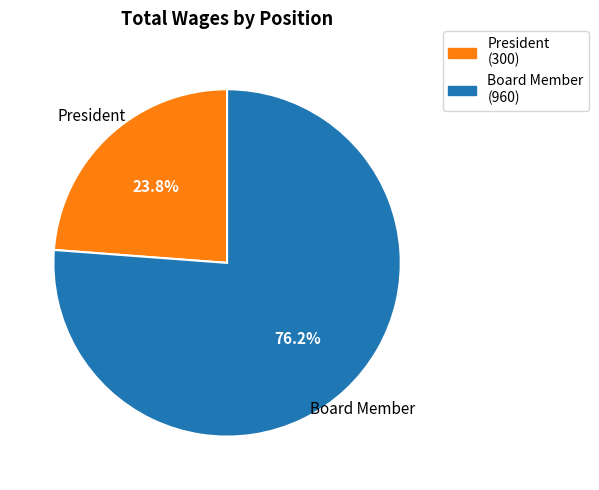

How much of the chart is everything except President (300)?

76.2%